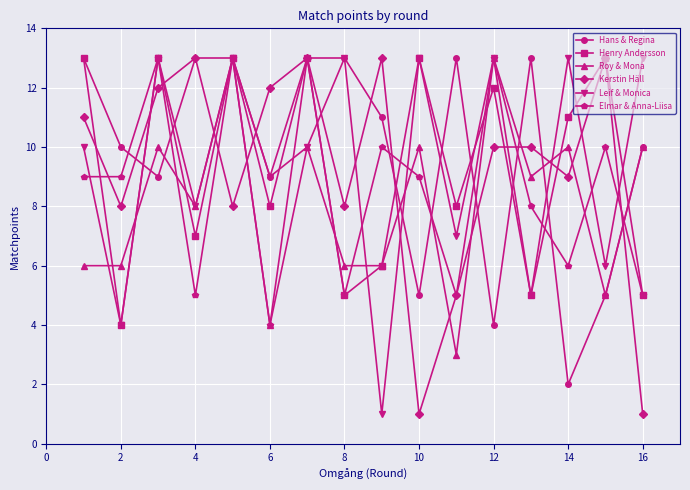

In Henry Andersson, how many points are higher than both neighbors (excluding endpoints)?

6